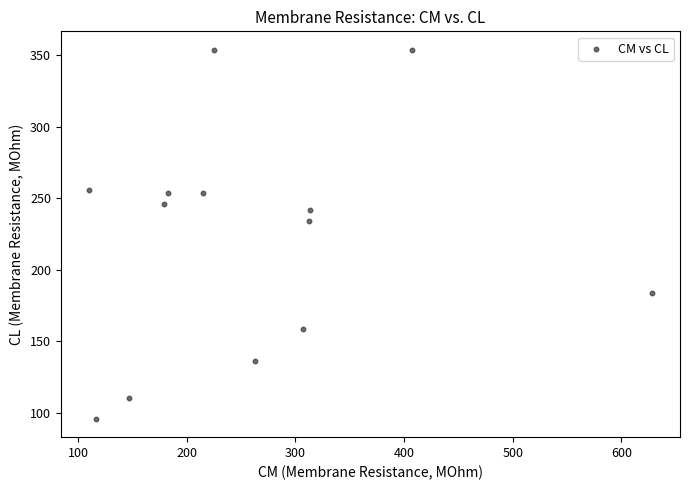

What Y value in the scatter plot is closest to 224?

234.3